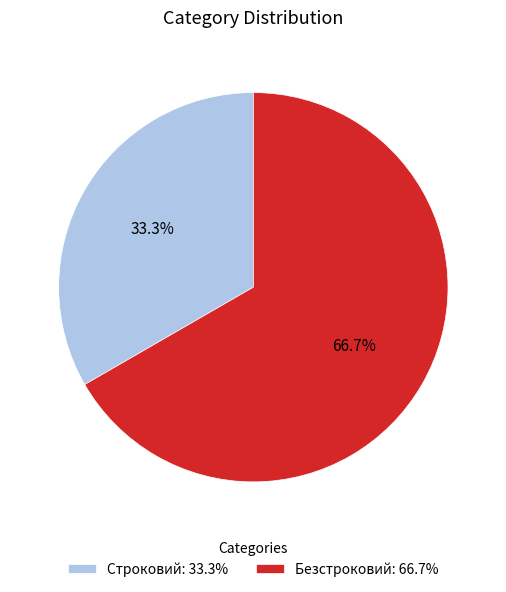

Is there a majority slice in this chart?

Yes